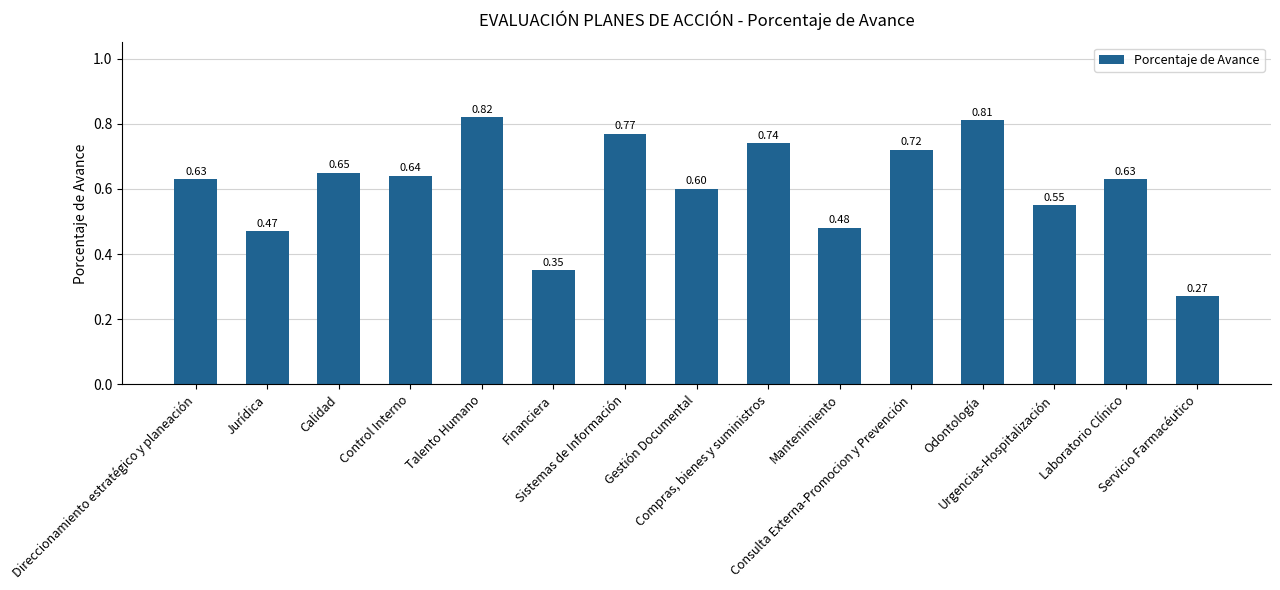

At which category does the chart reach its peak across all series?

Talento Humano